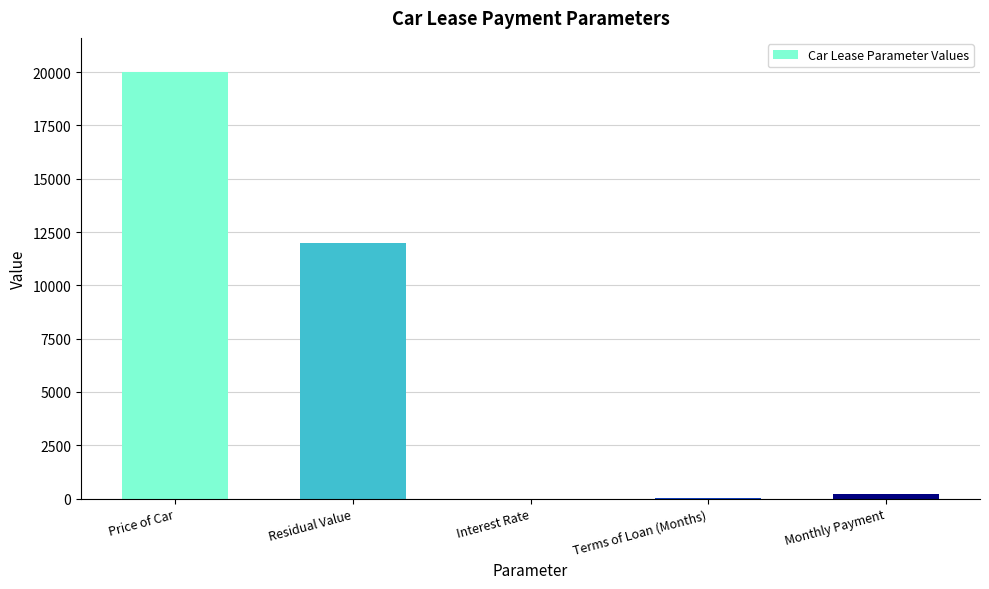

How many data points are above 206?

3